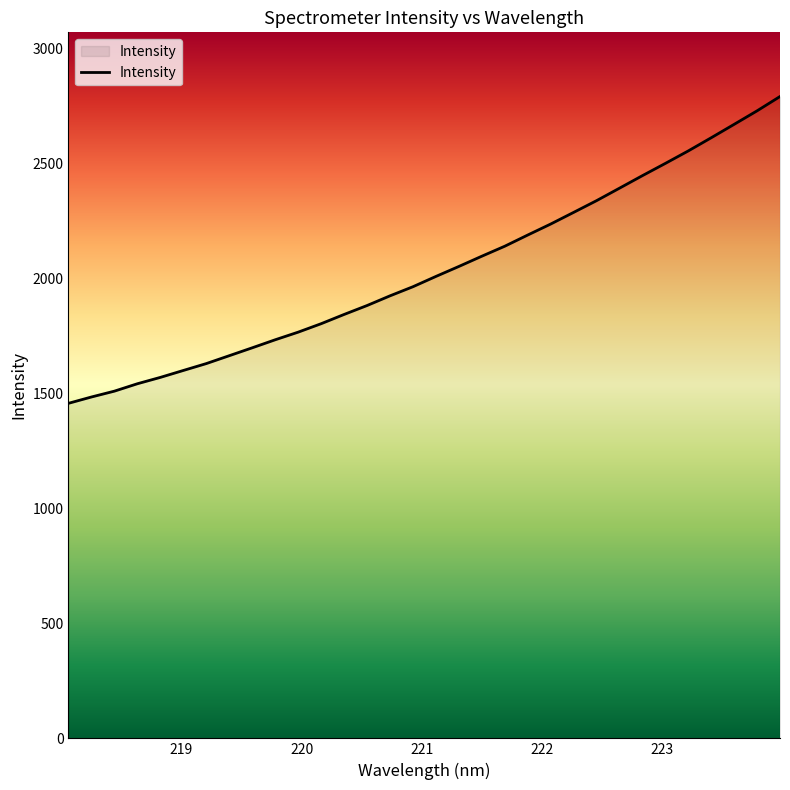

What is the minimum value shown in the chart?

1456.1